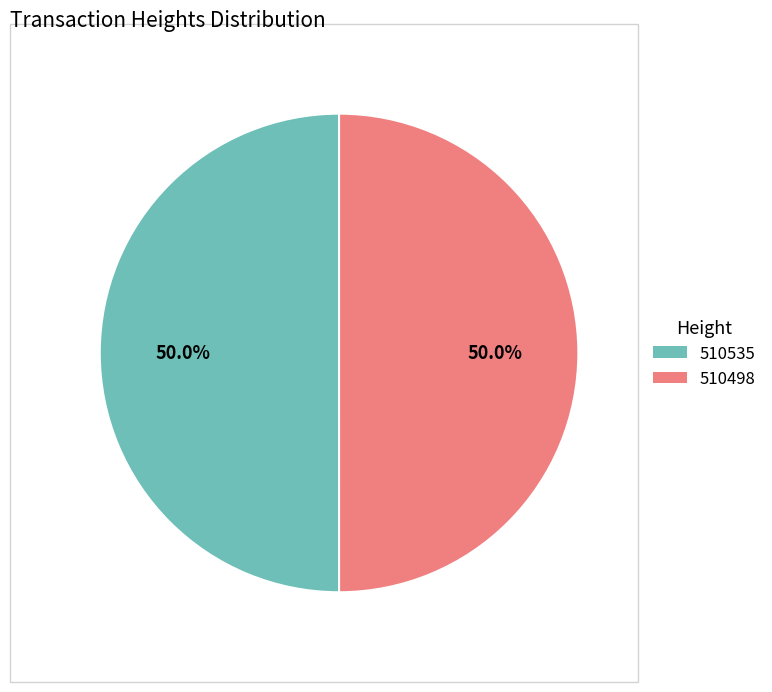

What is the ratio of the value at 510535 to the value at 510498?

1.0